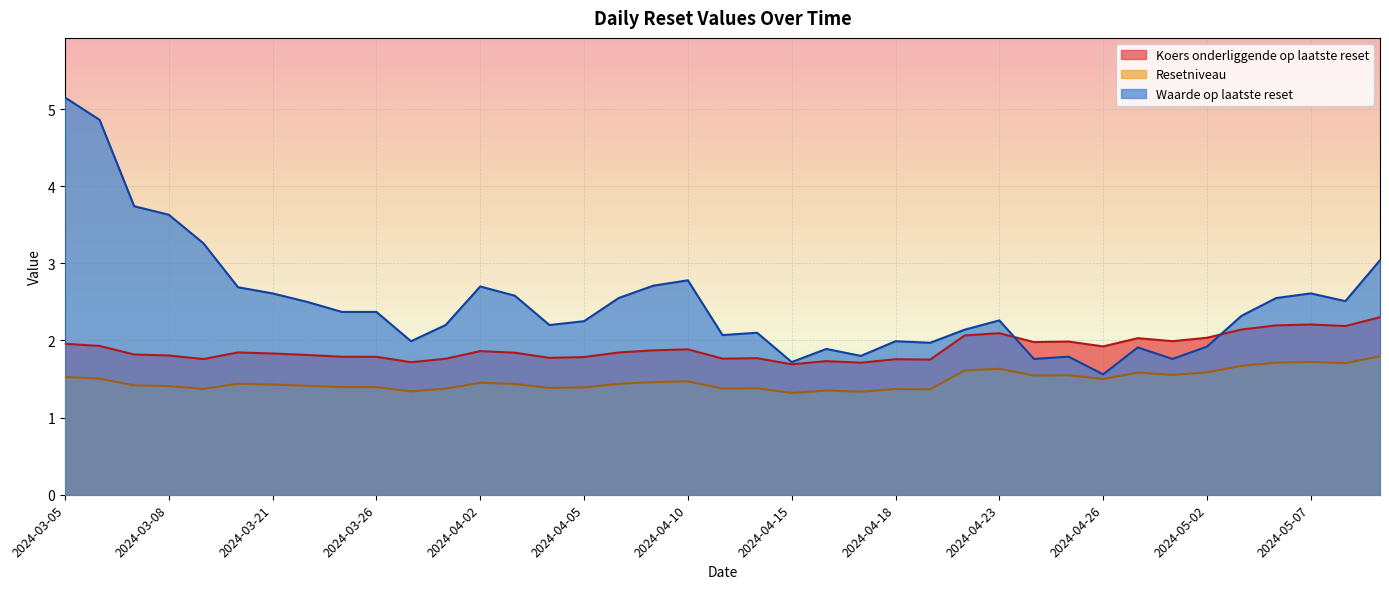

What is the difference between the maximum and minimum values in the Koers onderliggende op laatste reset series?

0.6